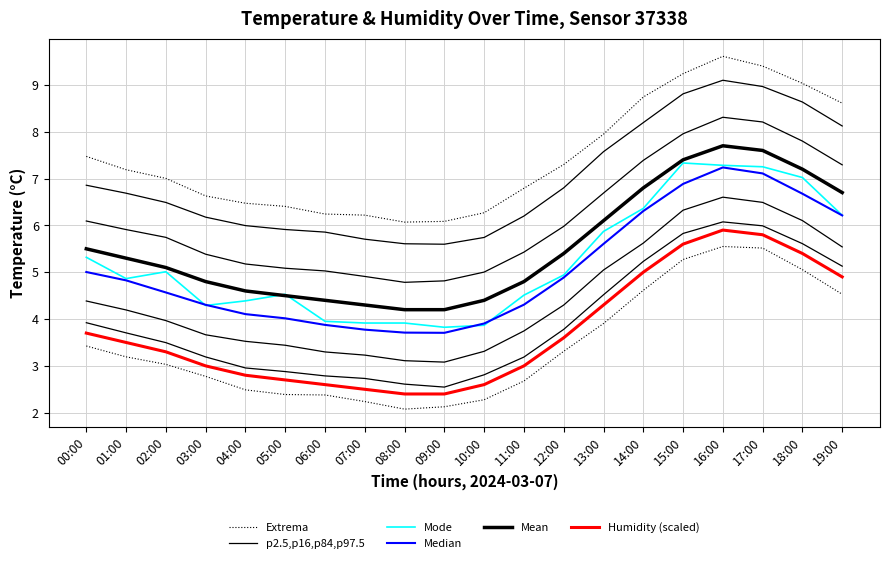

At which category is the sum across all series the highest?

16:00